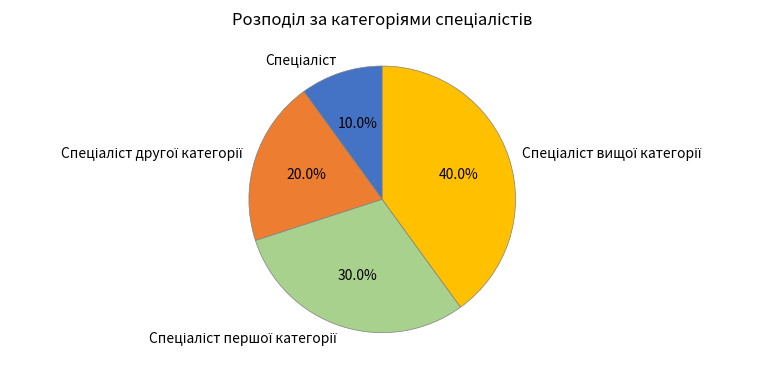

Is there any slice that represents more than half of the pie?

No